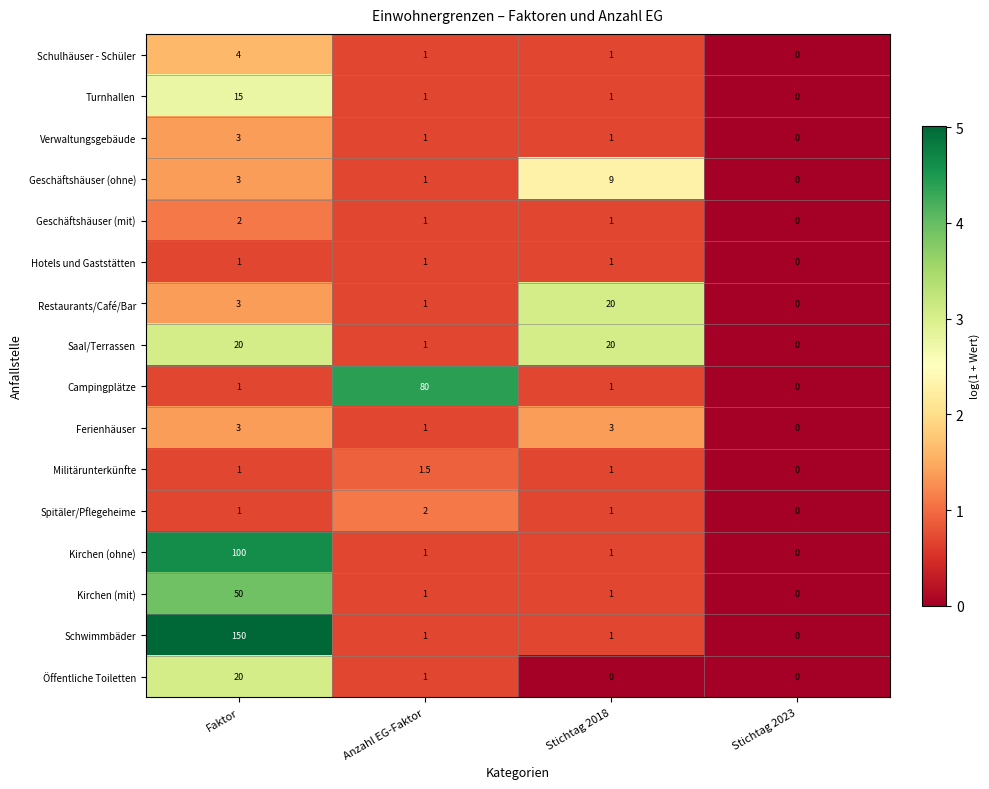

Which label corresponds to the largest value in the chart?

Faktor